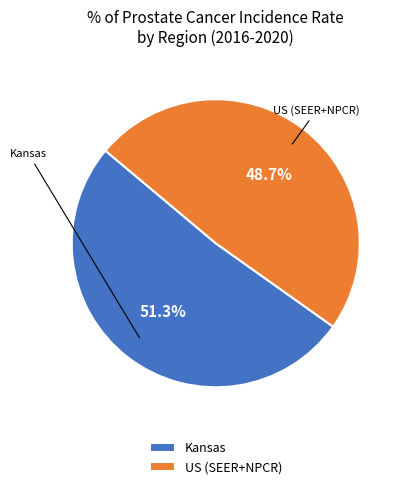

Is it true that US (SEER+NPCR) is 49% of the pie?

True